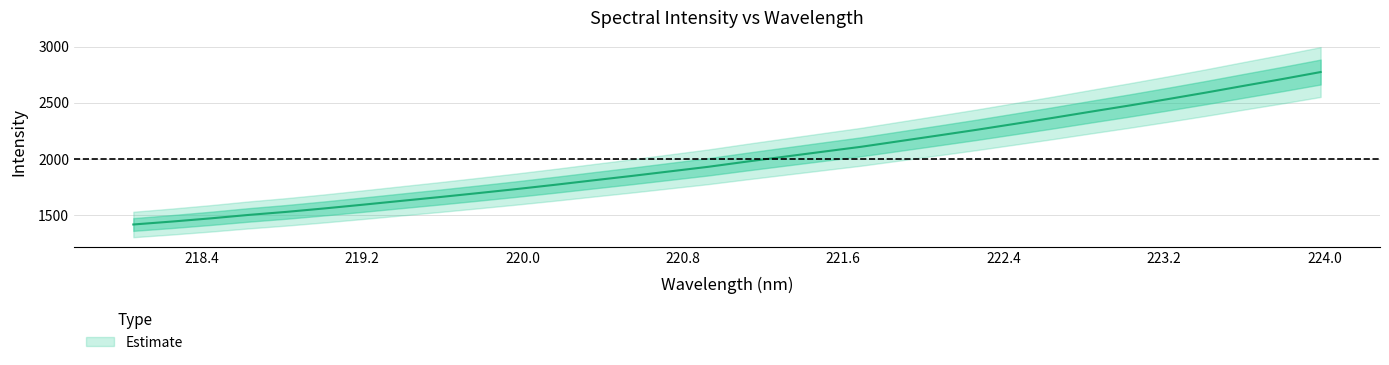

What is the label of the 28th point from the left?

223.2172